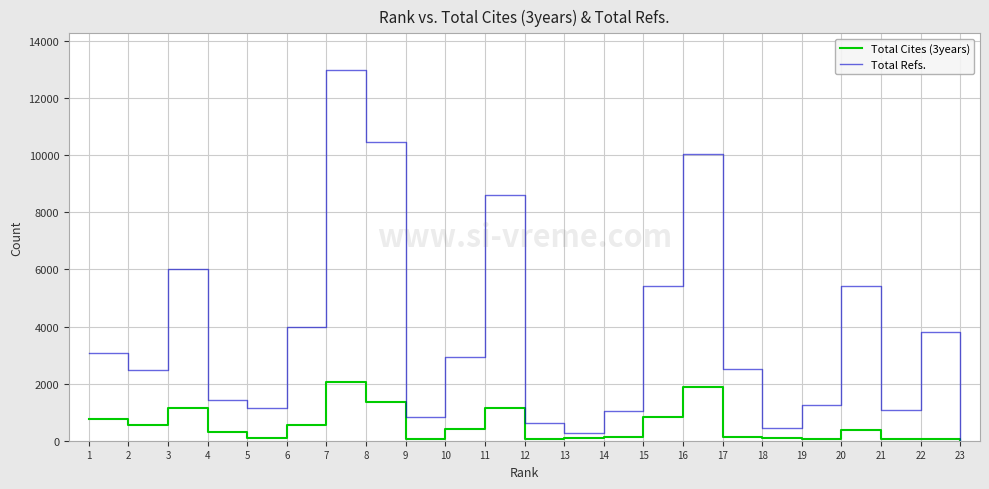

What is the maximum value shown in the chart?

12976